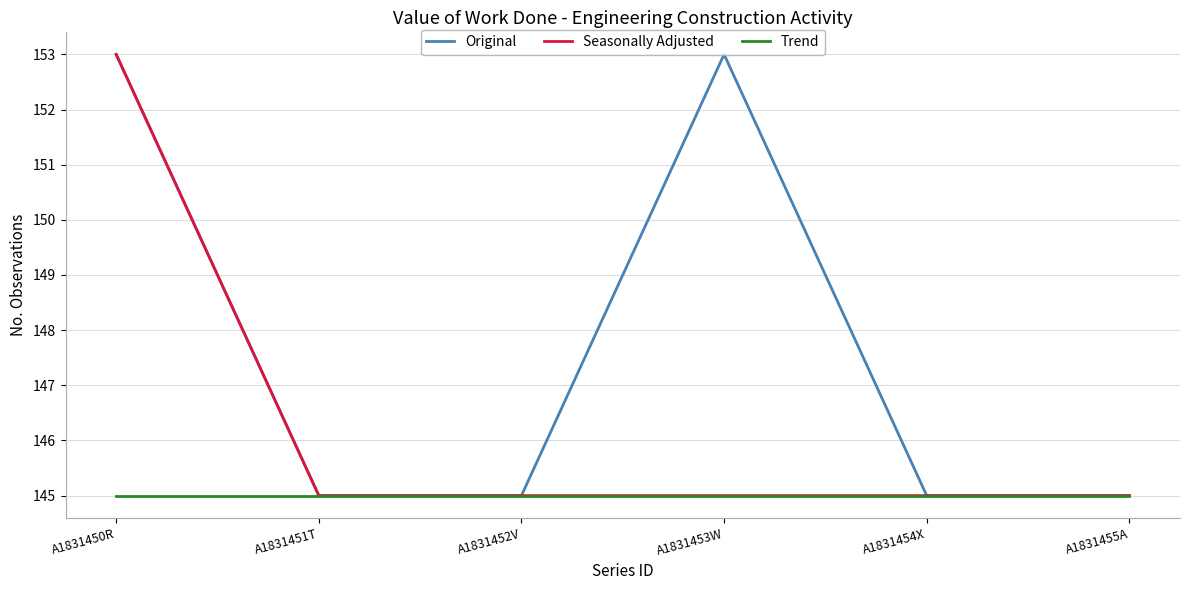

What is the minimum value shown in the chart?

145